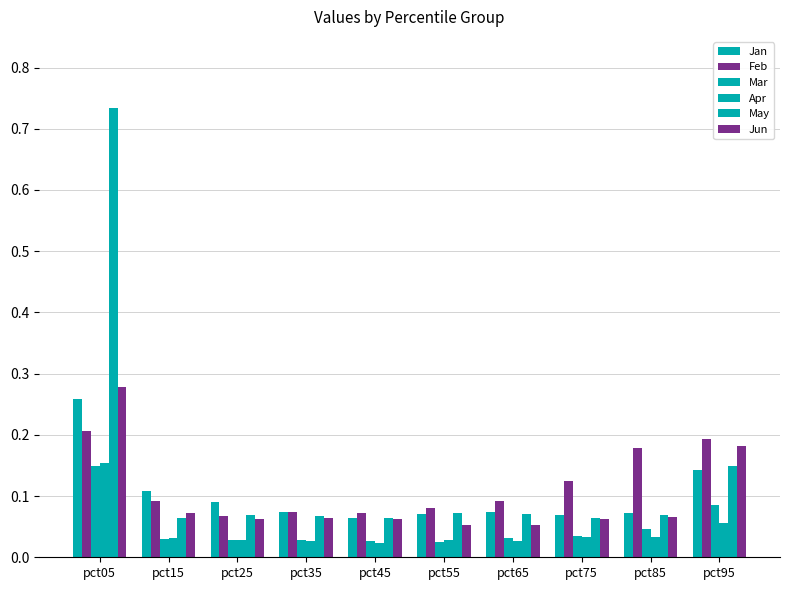

How many bars are there in total?

60